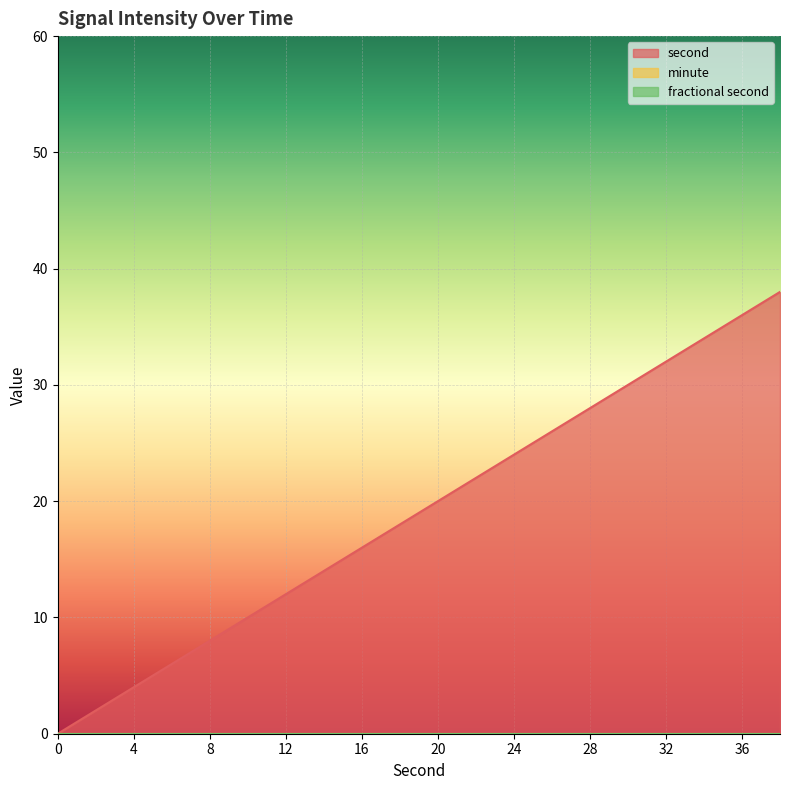

How many lines are shown in the chart?

3